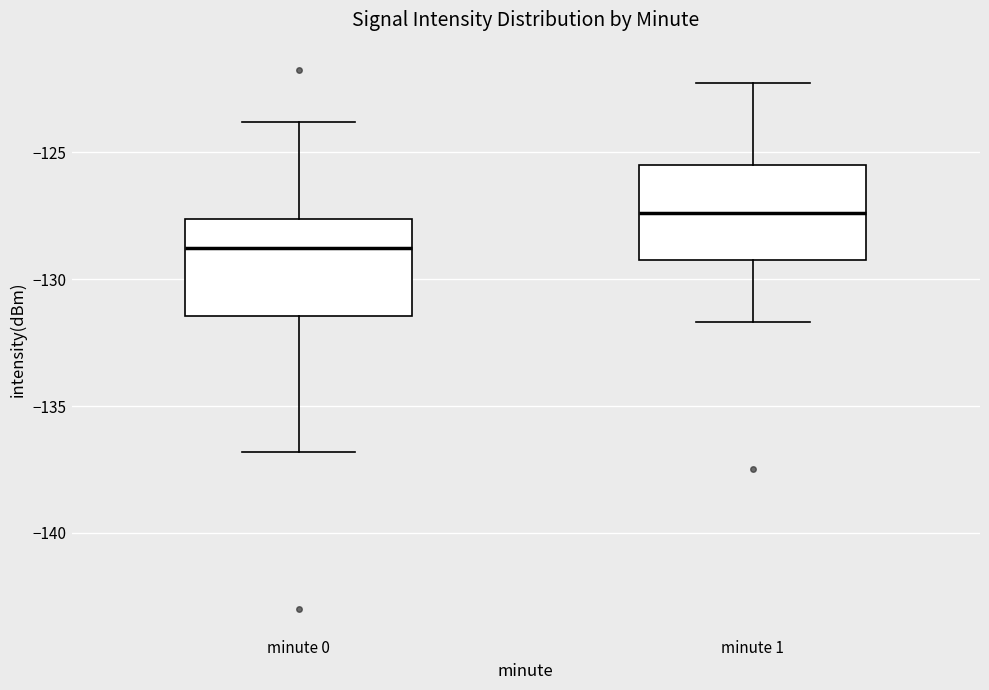

Reading left to right, transcribe this box plot: for each box, give where its median line is, the range the box spans, and where its two whiskers end, as read against the y-axis. The values are not printed on the chart, so give them approximately, as read against the axis.

minute 0: median -129.0, box -131.5 to -127.5, whiskers -137.0 to -124.0
minute 1: median -127.5, box -129.0 to -125.5, whiskers -131.5 to -122.5